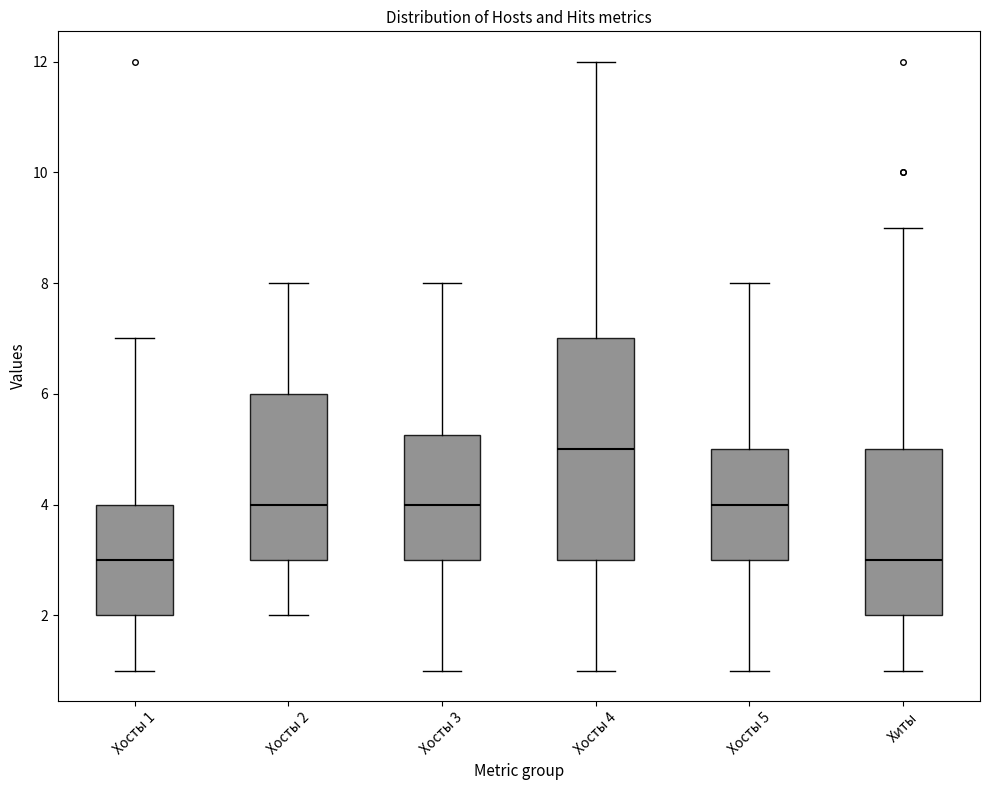

Reading left to right, read every box against the y-axis: the position of its median line, the range the box covers, and the ends of its whiskers. The values are not printed on the chart, so give them approximately, as read against the axis.

Хосты 1: median 3.0, box 2.0 to 4.0, whiskers 1.0 to 7.0
Хосты 2: median 4.0, box 3.0 to 6.0, whiskers 2.0 to 8.0
Хосты 3: median 4.0, box 3.0 to 5.2, whiskers 1.0 to 8.0
Хосты 4: median 5.0, box 3.0 to 7.0, whiskers 1.0 to 12.0
Хосты 5: median 4.0, box 3.0 to 5.0, whiskers 1.0 to 8.0
Хиты: median 3.0, box 2.0 to 5.0, whiskers 1.0 to 9.0